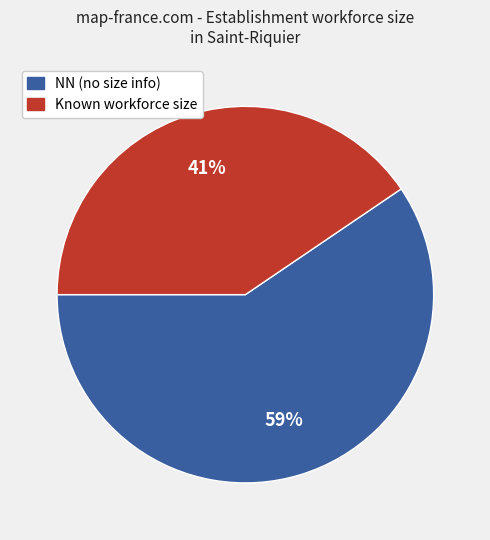

To the nearest percent, what is the combined percentage of Known workforce size and NN (no size info)?

100%